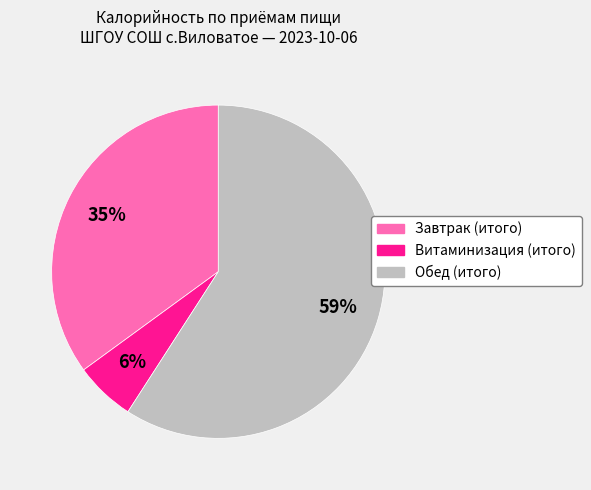

Approximately how many times larger is the value at Завтрак (итого) compared to Обед (итого)?

0.6